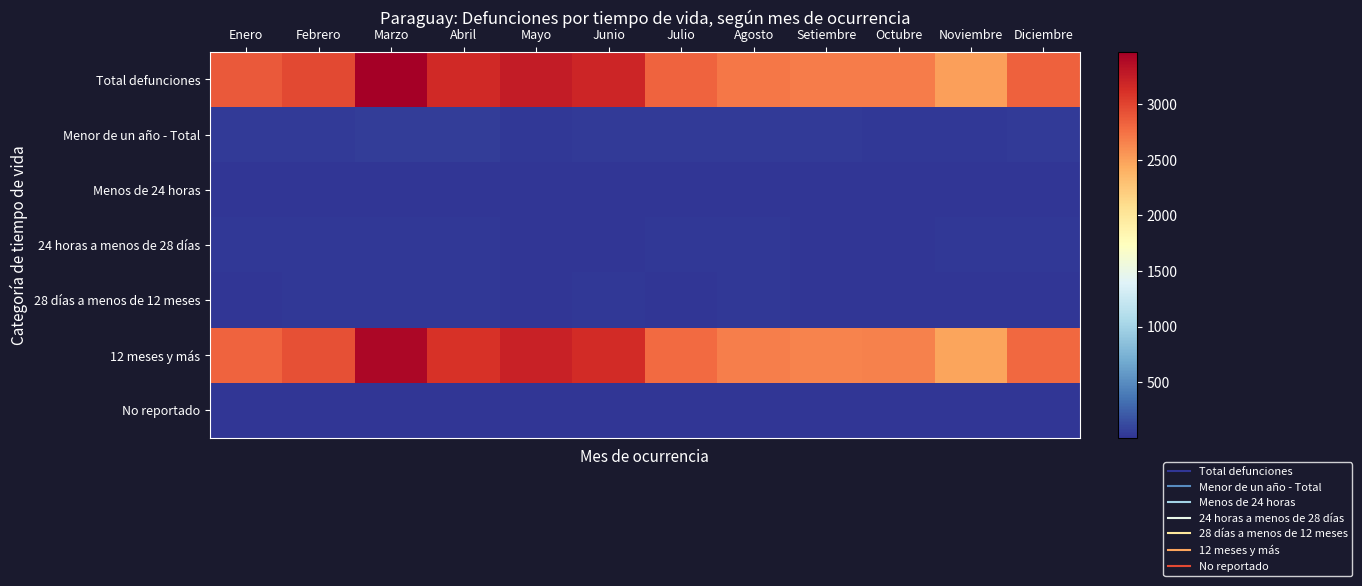

Reading left to right, extract all data points from this chart.

Total defunciones: Enero=2881	Febrero=2979	Marzo=3472	Abril=3165	Mayo=3261	Junio=3196	Julio=2823	Agosto=2722	Setiembre=2693	Octubre=2696	Noviembre=2506	Diciembre=2841
Menor de un año - Total: Enero=41	Febrero=38	Marzo=55	Abril=45	Mayo=25	Junio=36	Julio=34	Agosto=35	Setiembre=34	Octubre=28	Noviembre=27	Diciembre=34
Menos de 24 horas: Enero=7	Febrero=2	Marzo=5	Abril=2	Mayo=2	Junio=4	Julio=5	Agosto=4	Setiembre=7	Octubre=1	Noviembre=2	Diciembre=2
24 horas a menos de 28 días: Enero=23	Febrero=21	Marzo=26	Abril=23	Mayo=9	Junio=14	Julio=18	Agosto=15	Setiembre=14	Octubre=13	Noviembre=15	Diciembre=18
28 días a menos de 12 meses: Enero=11	Febrero=15	Marzo=24	Abril=20	Mayo=14	Junio=18	Julio=11	Agosto=16	Setiembre=13	Octubre=14	Noviembre=10	Diciembre=14
12 meses y más: Enero=2834	Febrero=2935	Marzo=3406	Abril=3113	Mayo=3225	Junio=3154	Julio=2785	Agosto=2680	Setiembre=2657	Octubre=2666	Noviembre=2476	Diciembre=2803
No reportado: Enero=6	Febrero=6	Marzo=11	Abril=7	Mayo=11	Junio=6	Julio=4	Agosto=7	Setiembre=2	Octubre=2	Noviembre=3	Diciembre=4